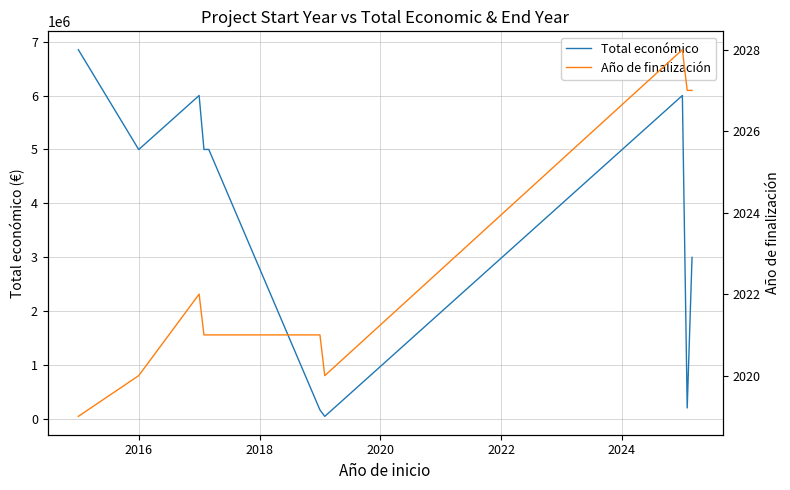

Which series has the largest total across all categories?

Total económico